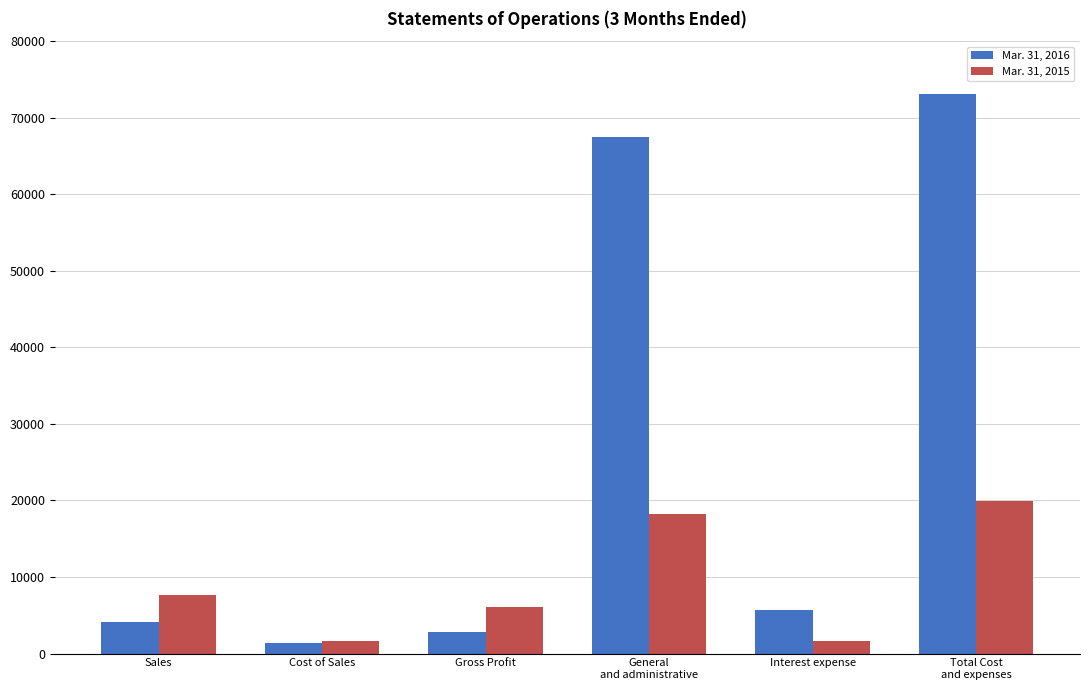

The value of Mar. 31, 2015 at Cost of Sales is 1617. True or false?

True